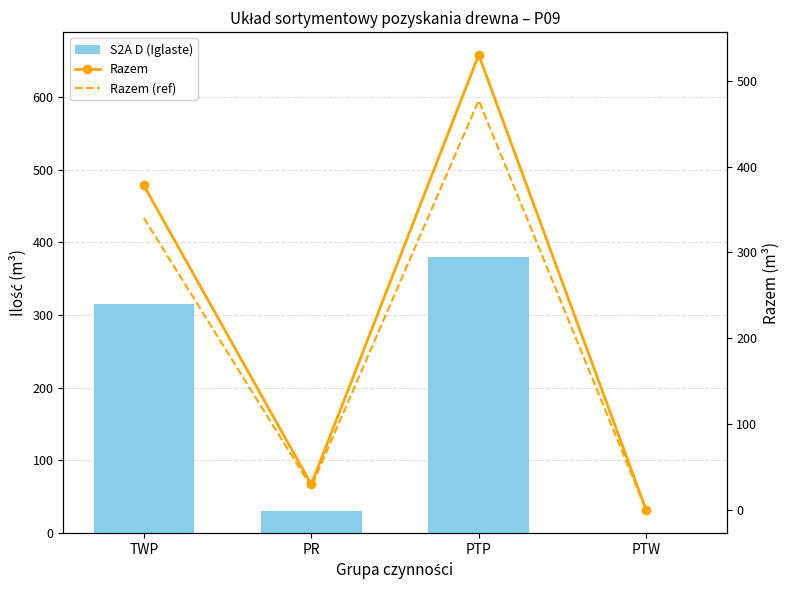

Reading left to right, transcribe all the data shown in this chart.

S2A D (Iglaste): 315.0	30.0	380.0	0.0
Razem: 378.0	30.0	530.0	0.0
Razem (ref): 340.2	27.0	477.0	0.0